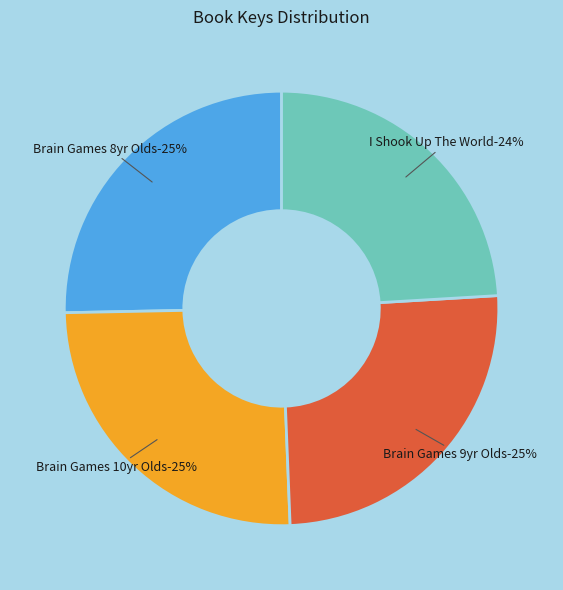

To the nearest percent, what is the difference between the largest and smallest slice percentages?

1%